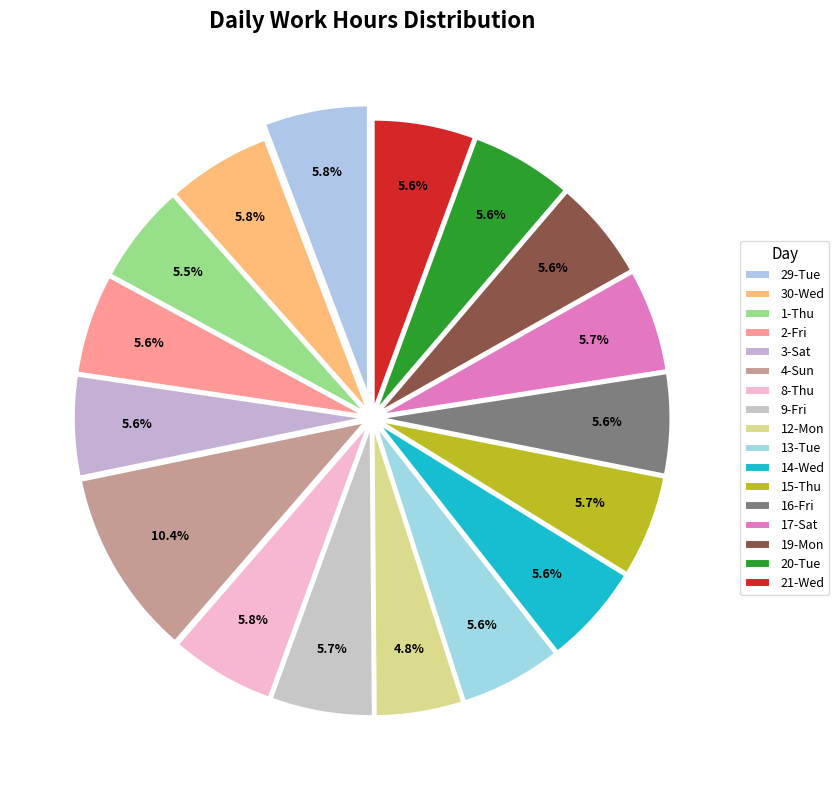

Is 16-Fri the majority of the pie?

No